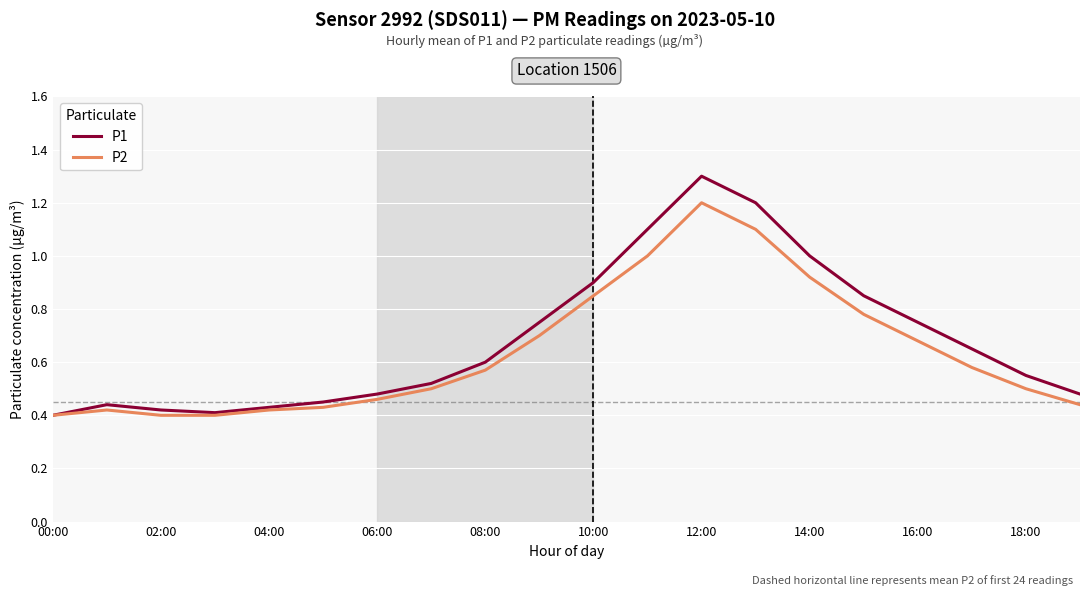

True or false: P1 has more than 2 points higher than both neighbors.

False